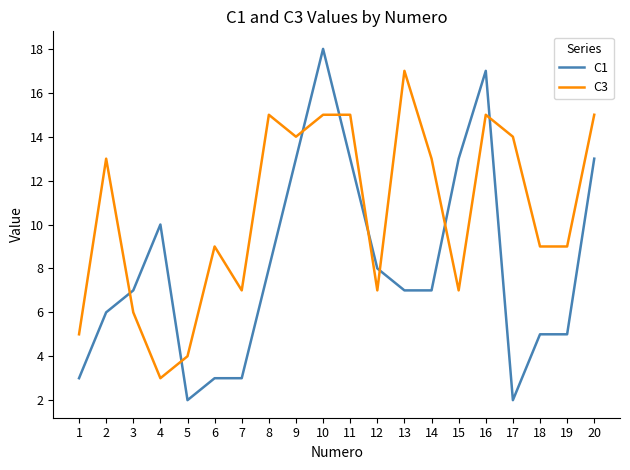

At which category is the sum across all series the highest?

10